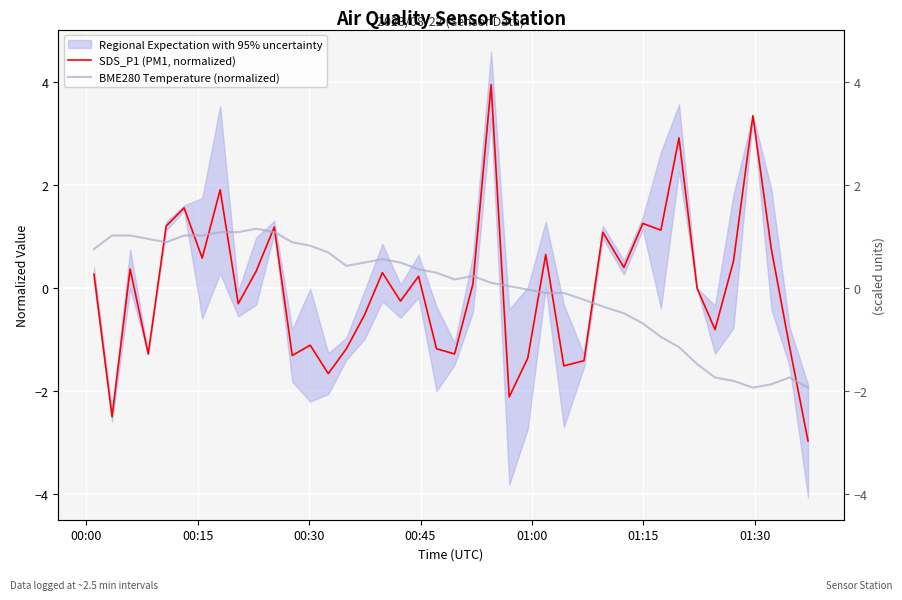

Does the chart display data point markers on the line(s)?

No